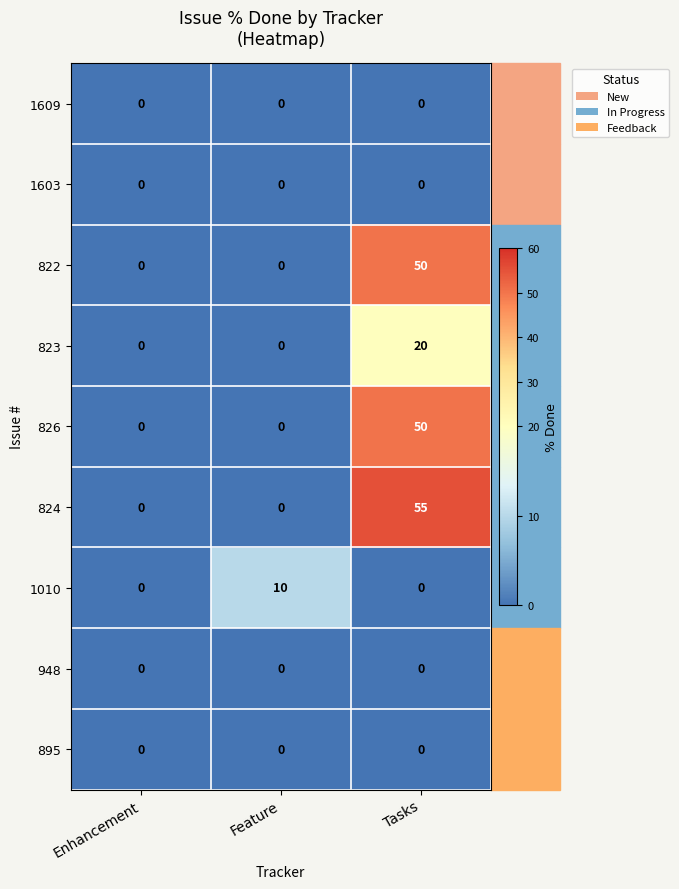

The 1603 series shows 0 at Enhancement. True or false?

True